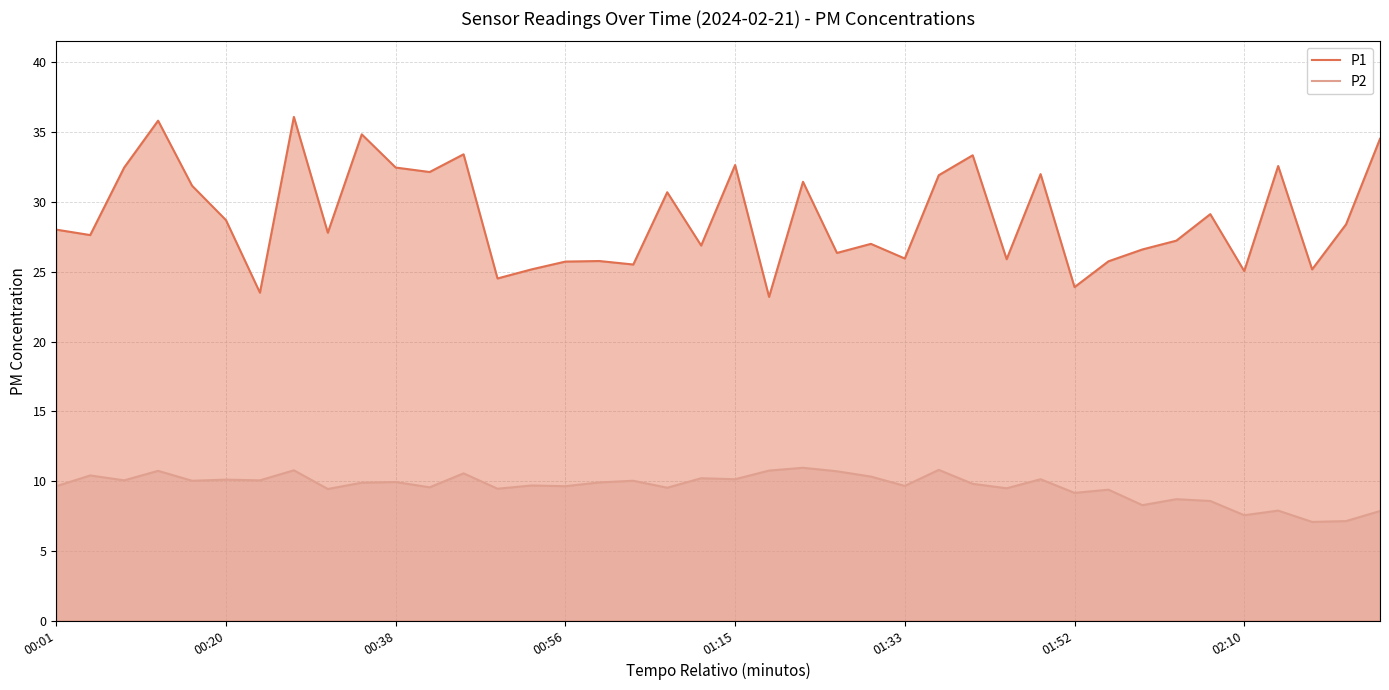

What is the minimum value shown in the chart?

7.1